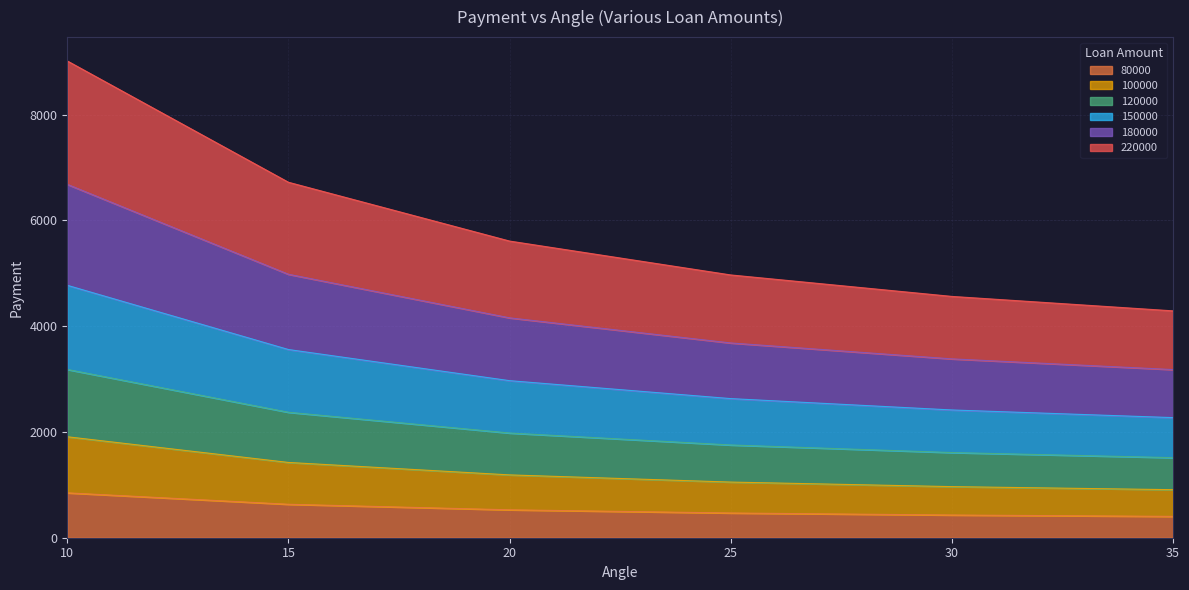

What is the total value across all series at 30?

4563.0